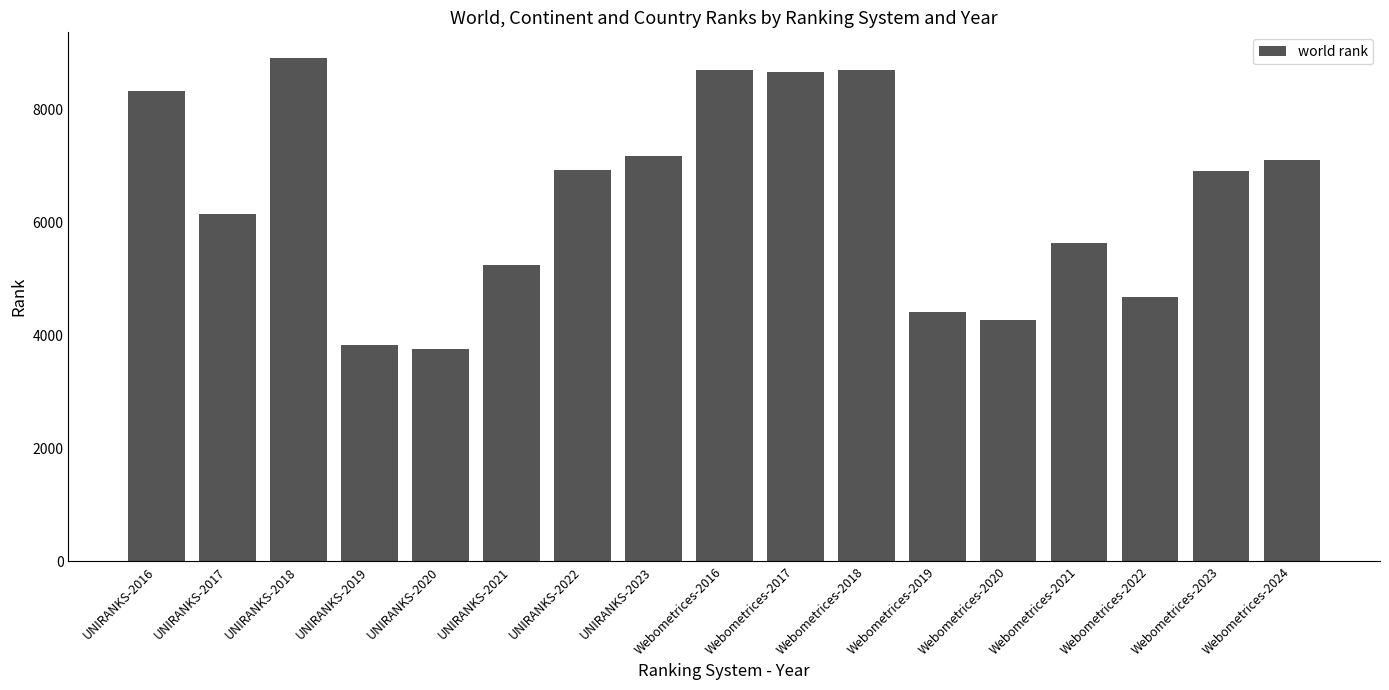

What is the value of the 5th bar from the left?

3757